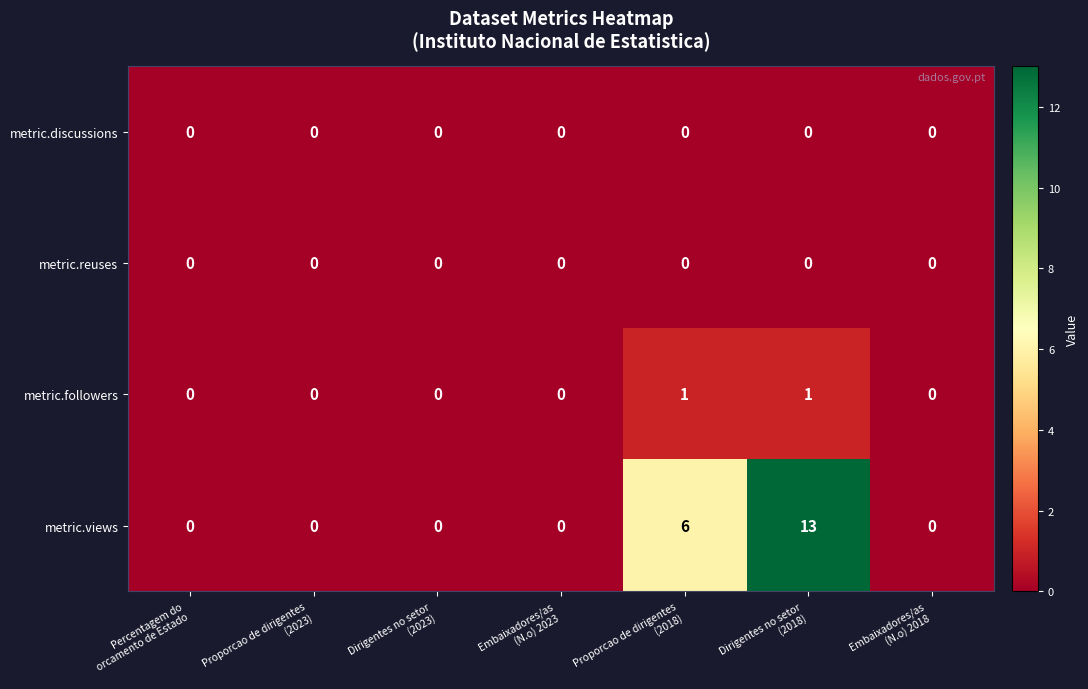

What is the difference between the highest and lowest values at Proporcao de dirigentes
(2018)?

6